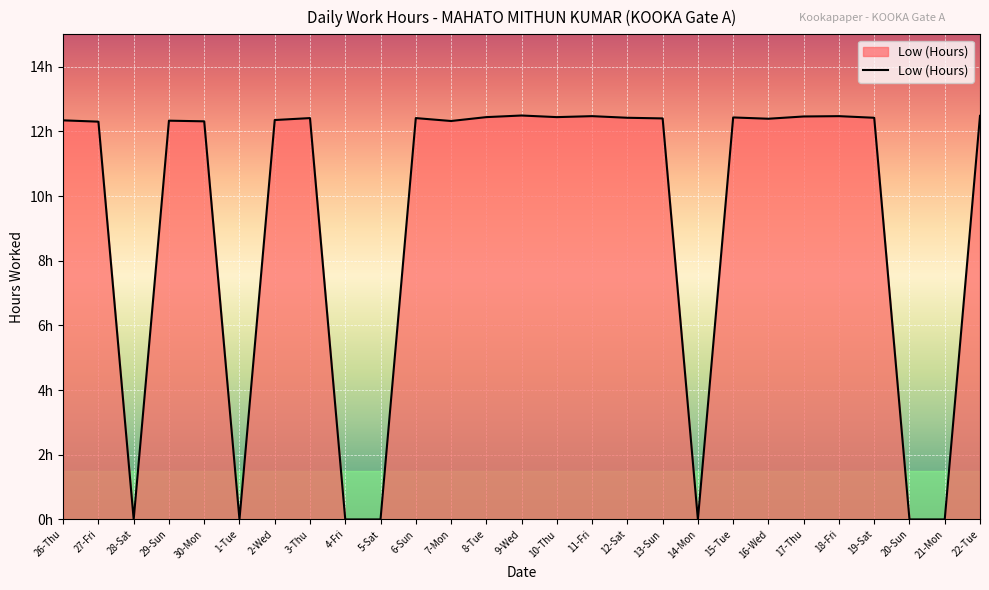

Is this an area chart (filled region under the line)?

Yes